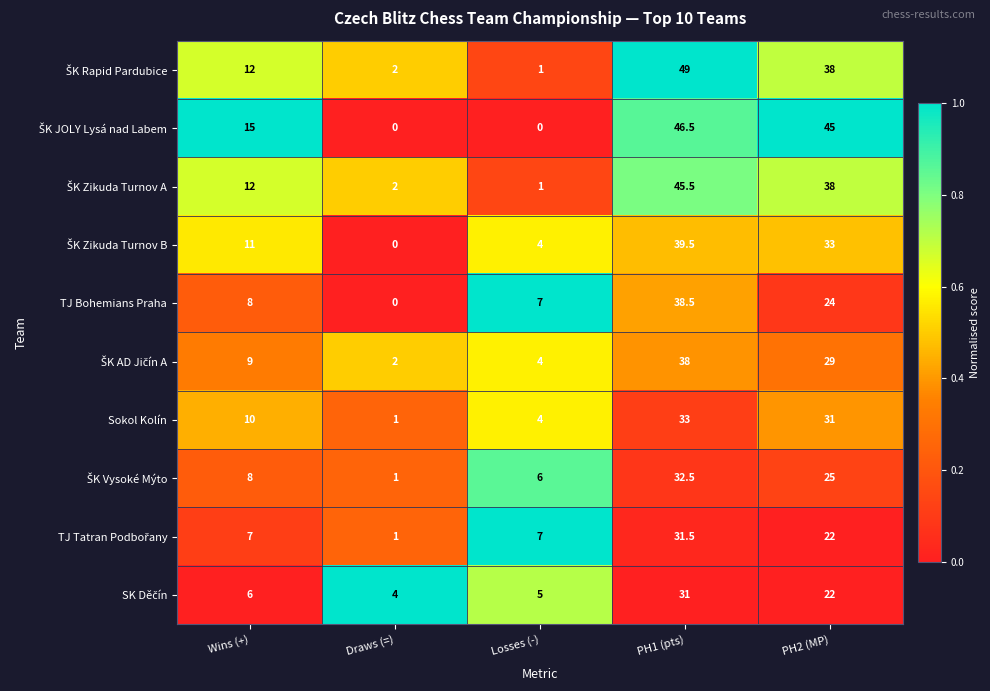

What is the approximate value of Sokol Kolín at Wins (+)?

10.0